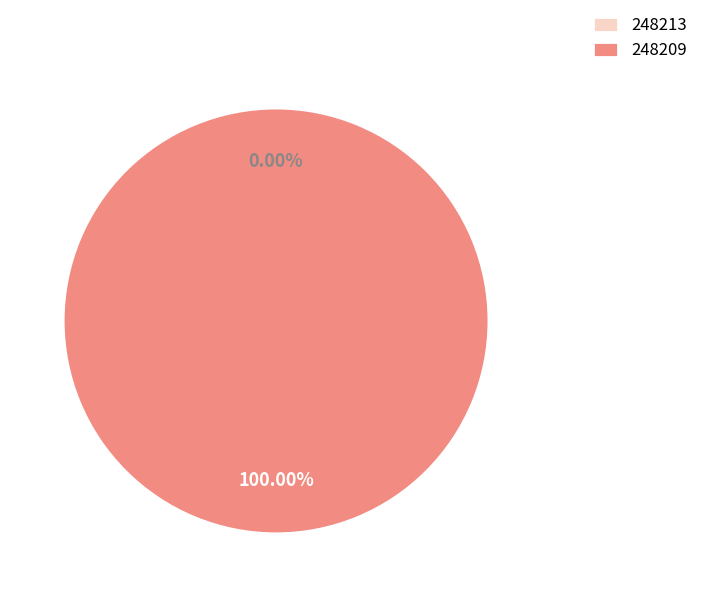

Is the sum of 248209 and 248213 greater than half?

Yes